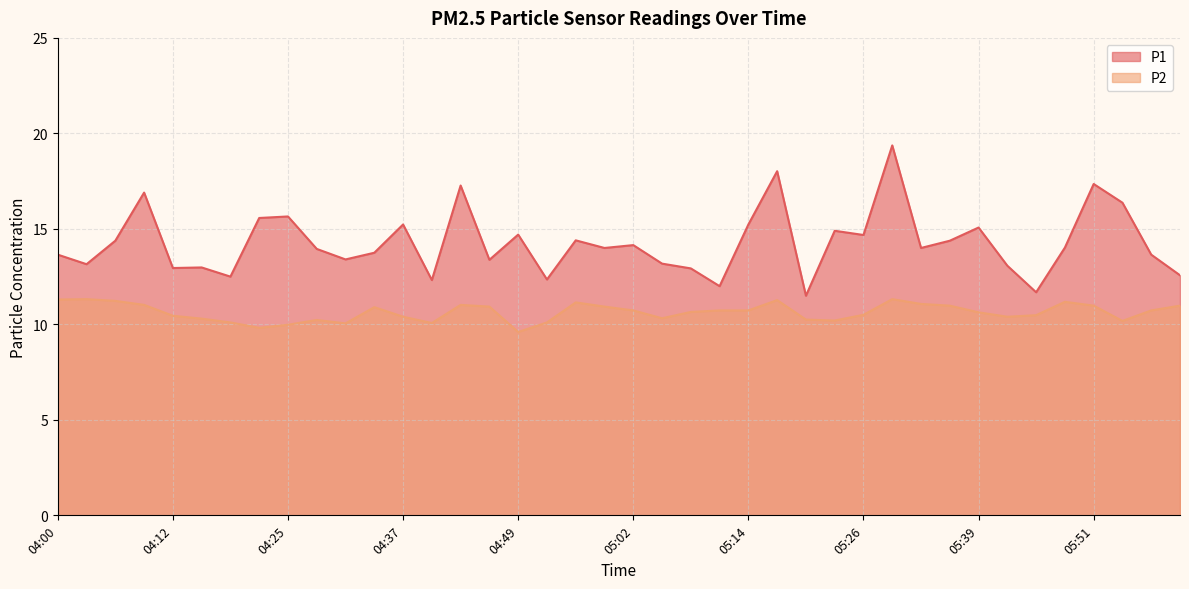

Rank the categories by P1 value from lowest to highest.

05:20, 05:45, 05:11, 04:40, 04:52, 04:19, 06:01, 05:08, 04:12, 04:15, 05:42, 04:03, 05:05, 04:46, 04:31, 04:00, 05:58, 04:34, 04:28, 04:59, 05:32, 05:48, 05:02, 04:06, 05:36, 04:56, 05:26, 04:49, 05:23, 05:39, 04:37, 05:14, 04:22, 04:25, 05:54, 04:09, 04:43, 05:51, 05:17, 05:29